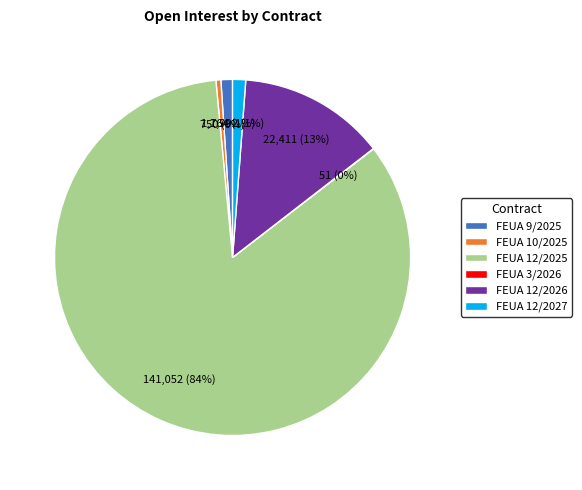

What is the largest slice in the pie chart?

FEUA 12/2025